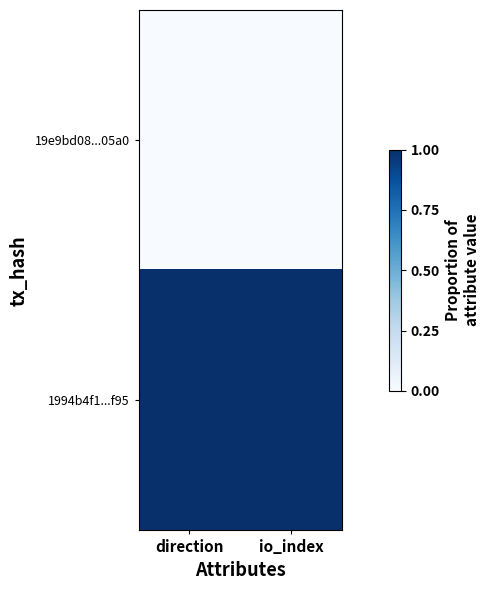

Which label corresponds to the largest value in the chart?

direction